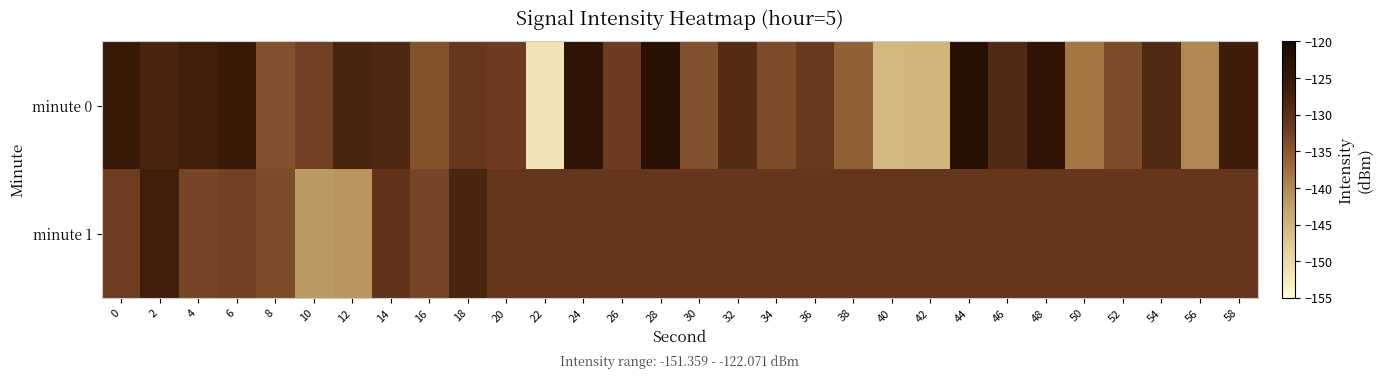

Between 6 and 44, which is larger?

44